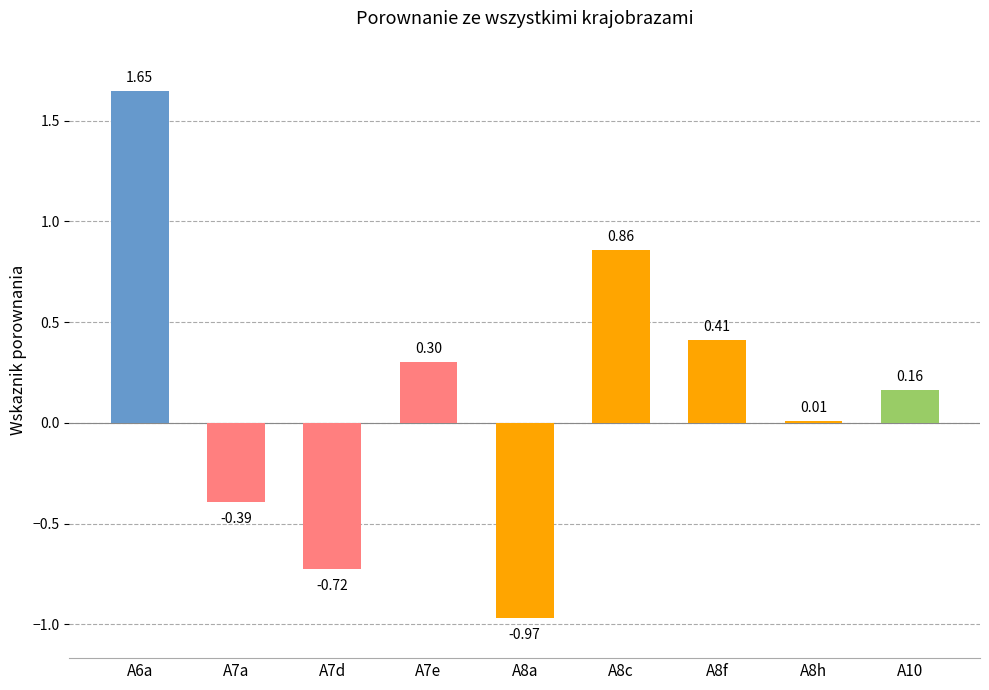

List the labels in order of value, smallest first.

A8a, A7d, A7a, A8h, A10, A7e, A8f, A8c, A6a